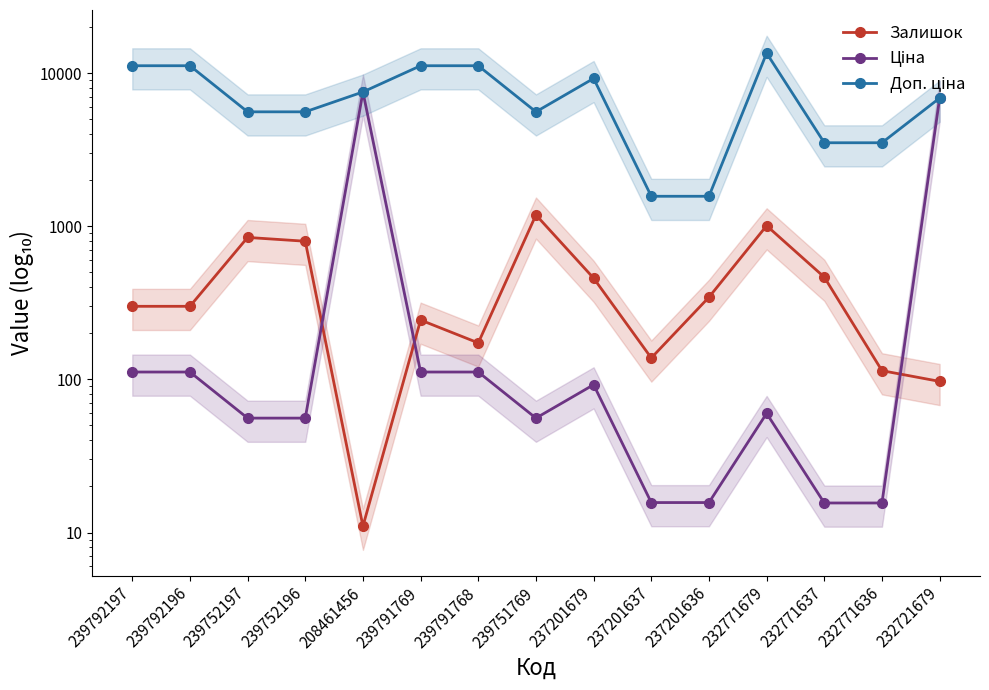

At which category does the chart reach its minimum across all series?

208461456